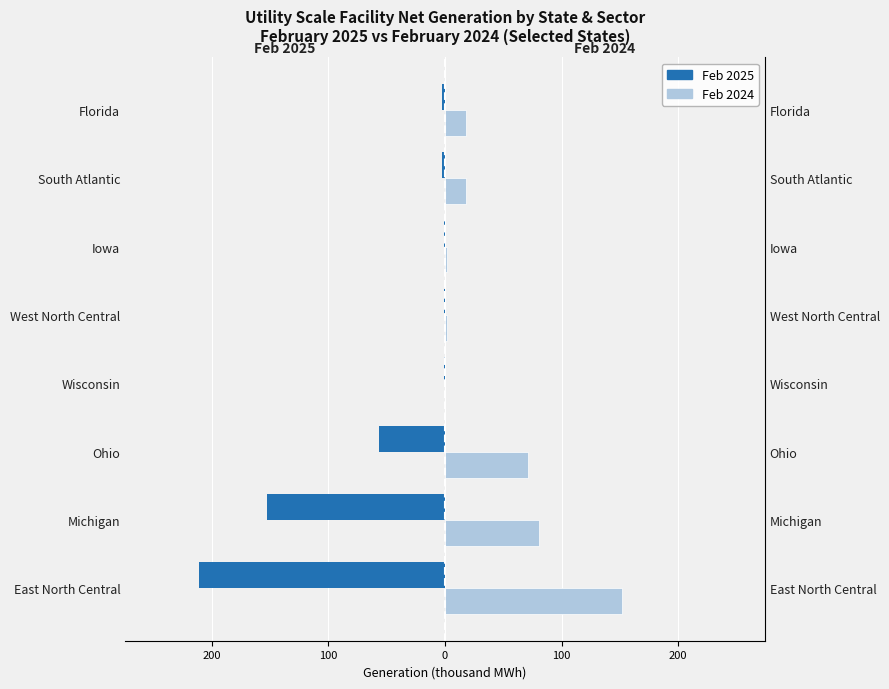

Reading left to right, transcribe all the data shown in this chart.

Feb 2025: -211.0	-153.0	-57.0	-0.5	-1.0	-1.0	-3.0	-3.0
Feb 2024: 152.0	81.0	71.0	0.0	1.4	1.4	18.0	18.0